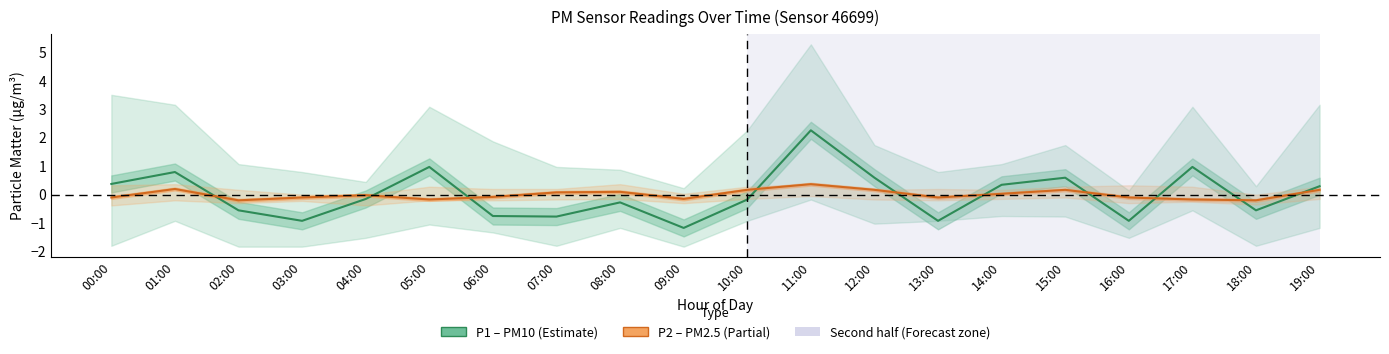

Which series has the widest spread of values?

P1